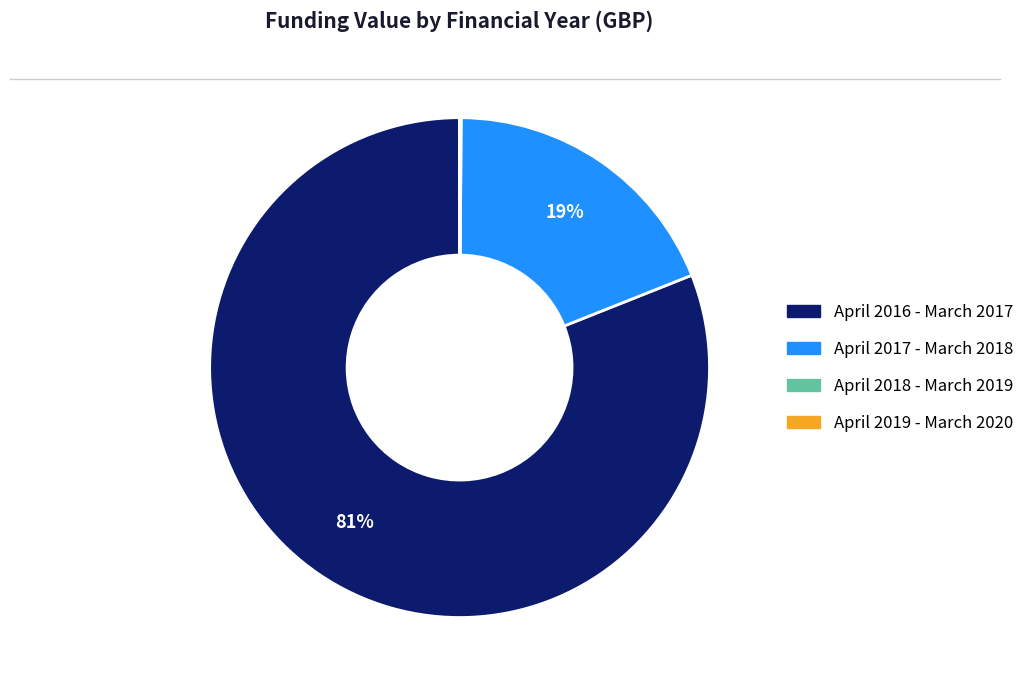

Which has a higher value, April 2017 - March 2018 or April 2016 - March 2017?

April 2016 - March 2017